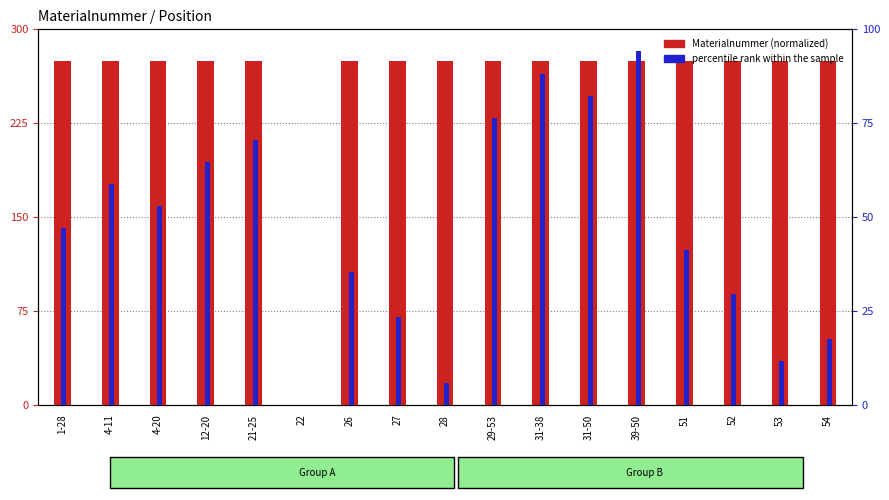

What position from the right is 1-28?

17